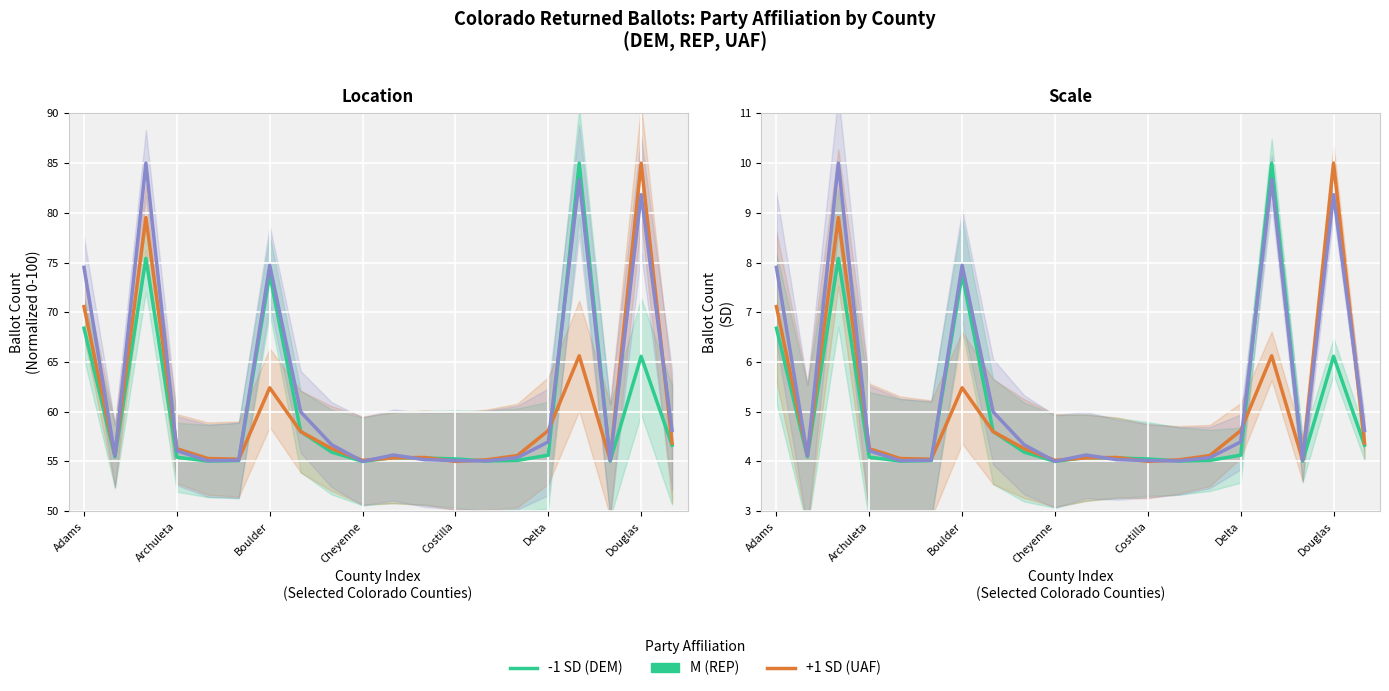

After their last crossing, which series has the higher values: +1 SD (UAF) or -1 SD (DEM)?

+1 SD (UAF)